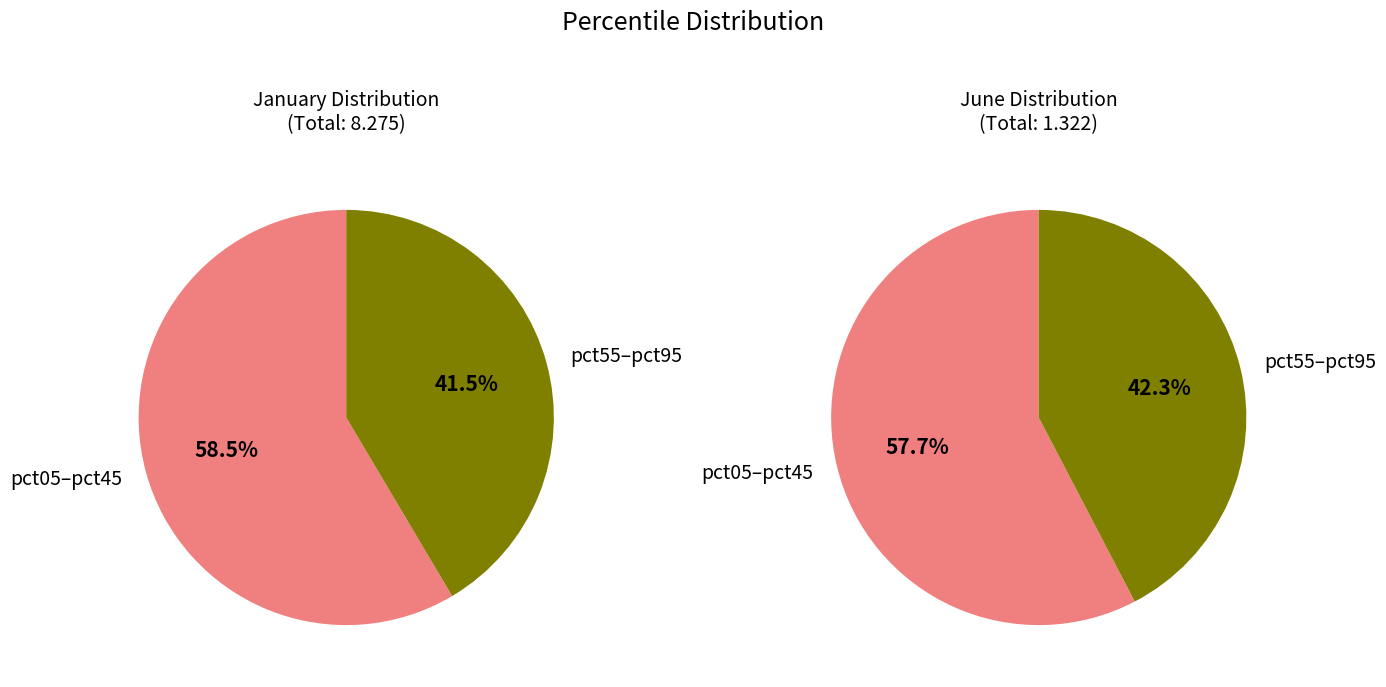

Rank the series by their maximum value, from lowest to highest.

values_jun, values_jan